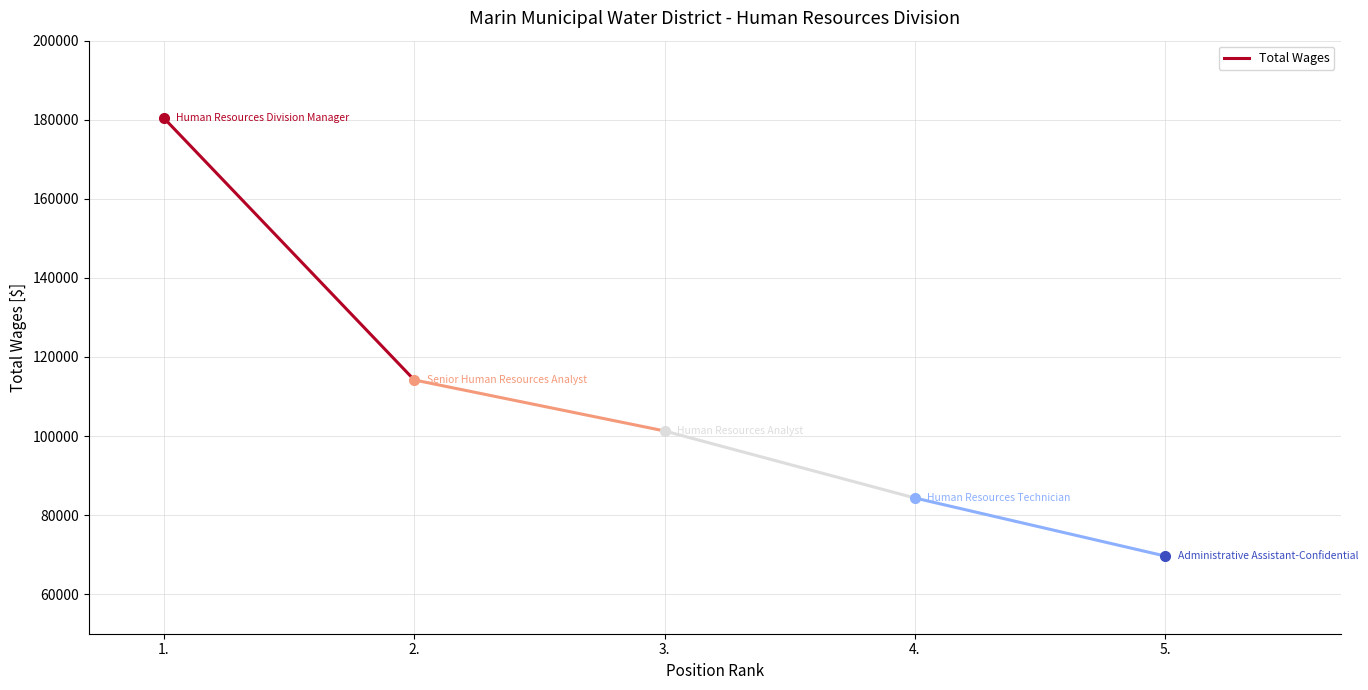

What is the difference between the maximum and minimum values?

66239